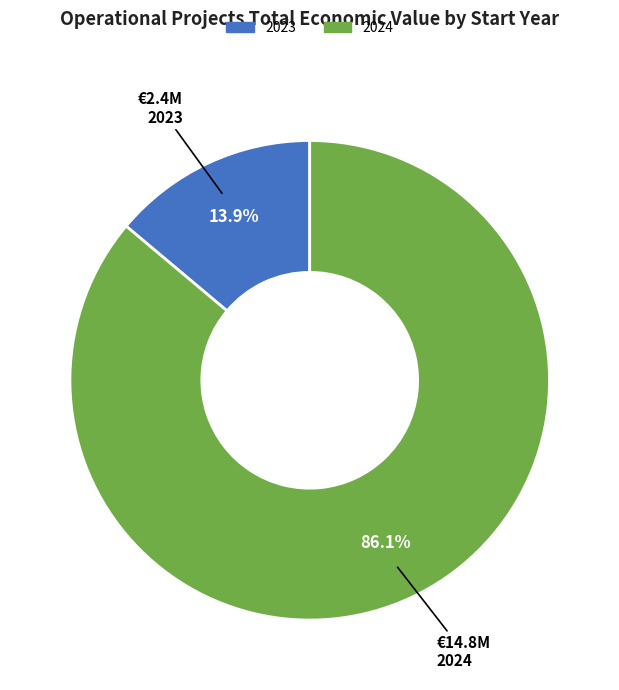

Does any single category account for the majority?

Yes